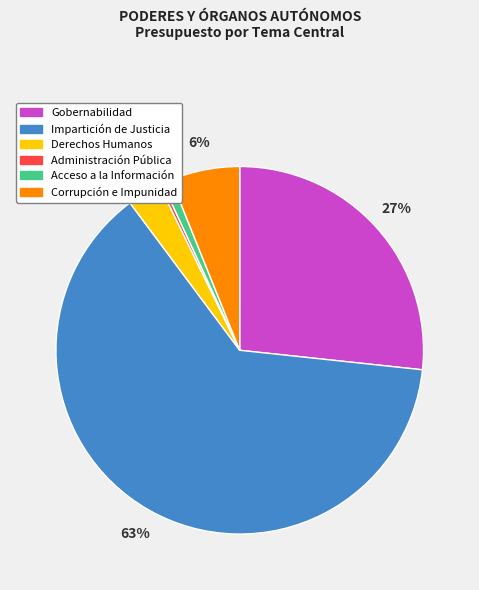

True or false: Gobernabilidad accounts for 20% of the total.

False